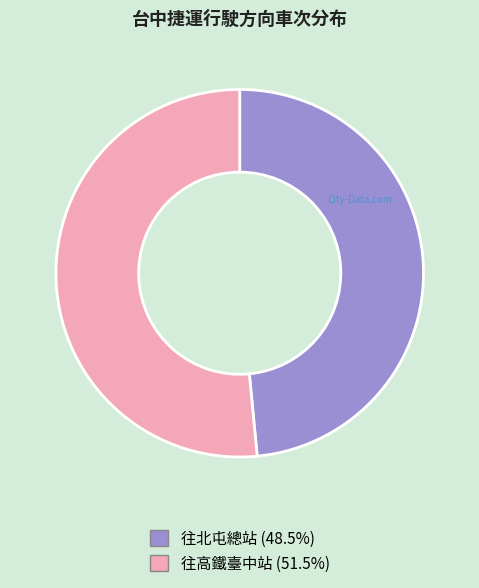

Which category has the smallest portion of the pie?

往北屯總站